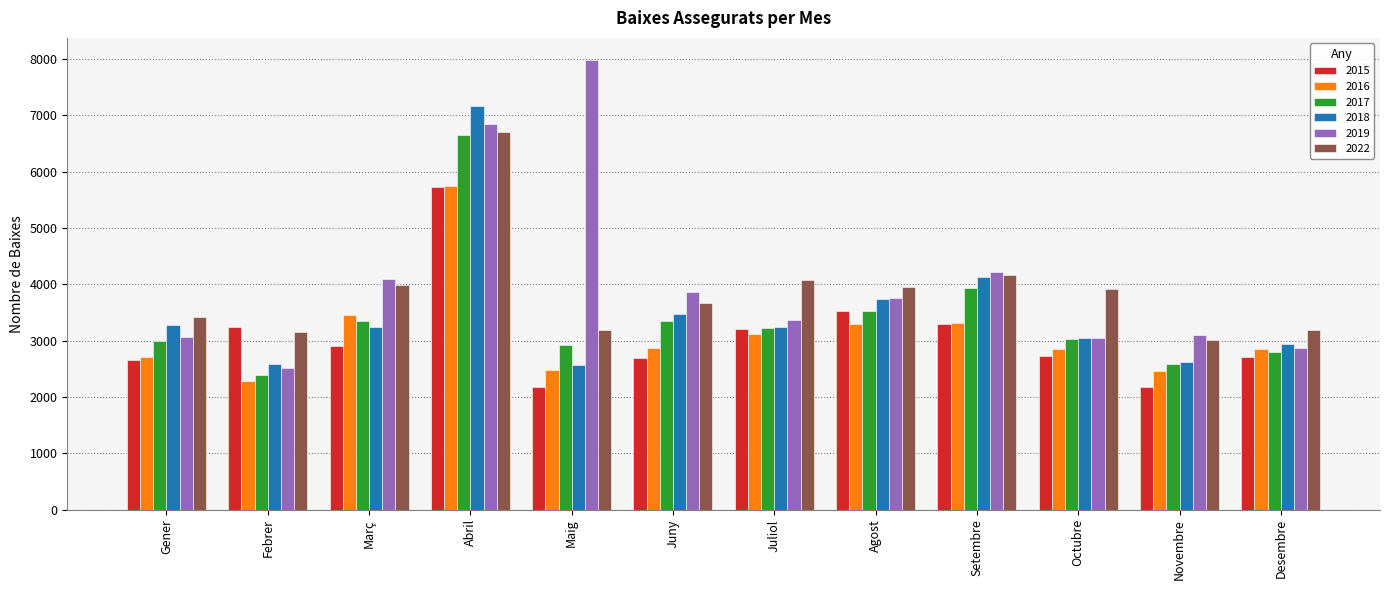

Which series has the largest total across all categories?

2019